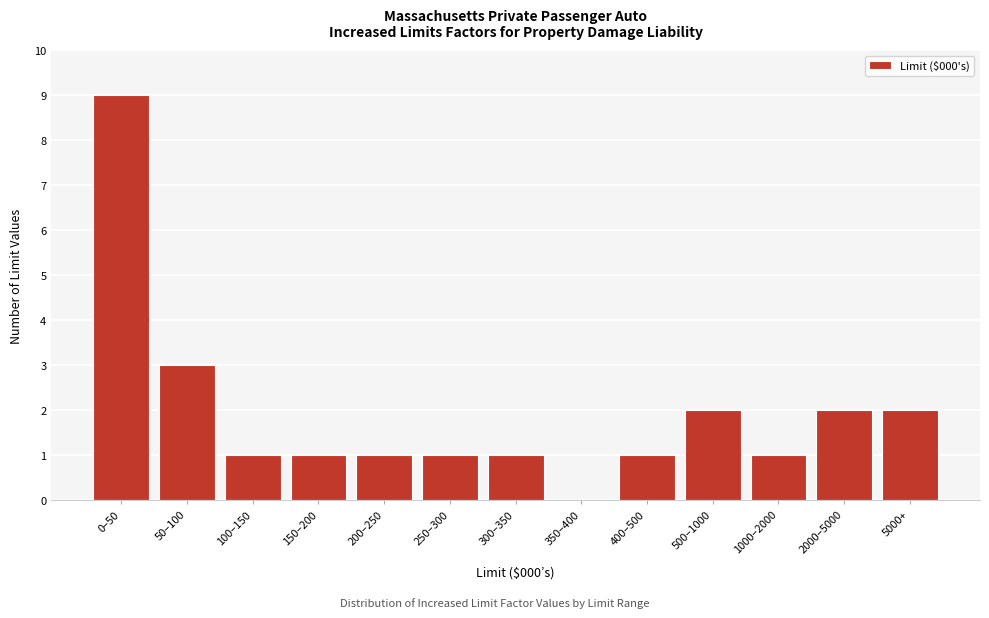

Reading left to right, list all the values displayed in this chart.

0–50=9	50–100=3	100–150=1	150–200=1	200–250=1	250–300=1	300–350=1	350–400=0	400–500=1	500–1000=2	1000–2000=1	2000–5000=2	5000+=2